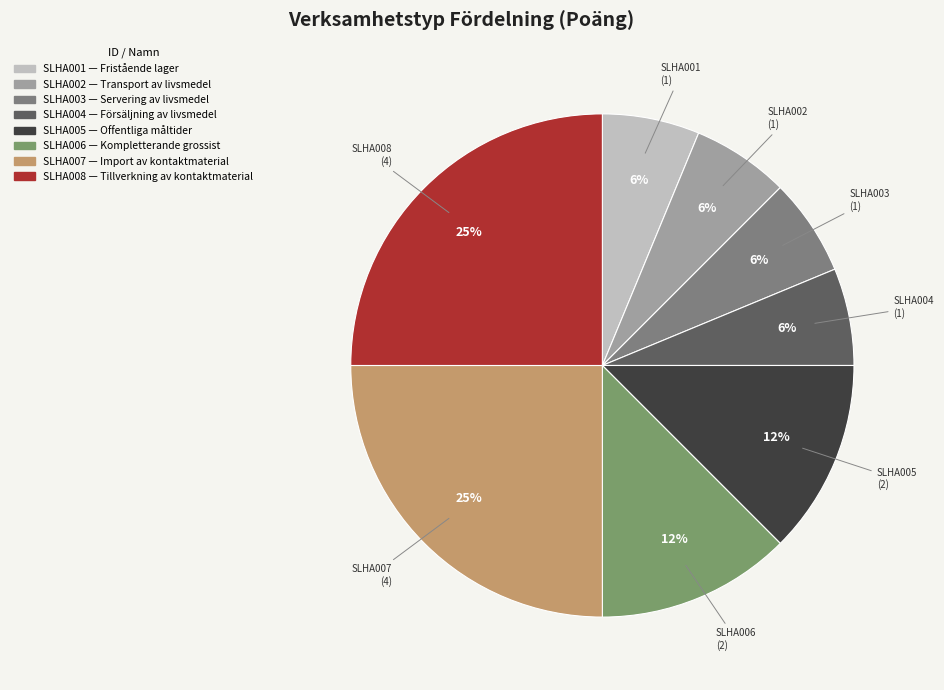

Do SLHA003 and SLHA004 together represent more than half of the pie?

No